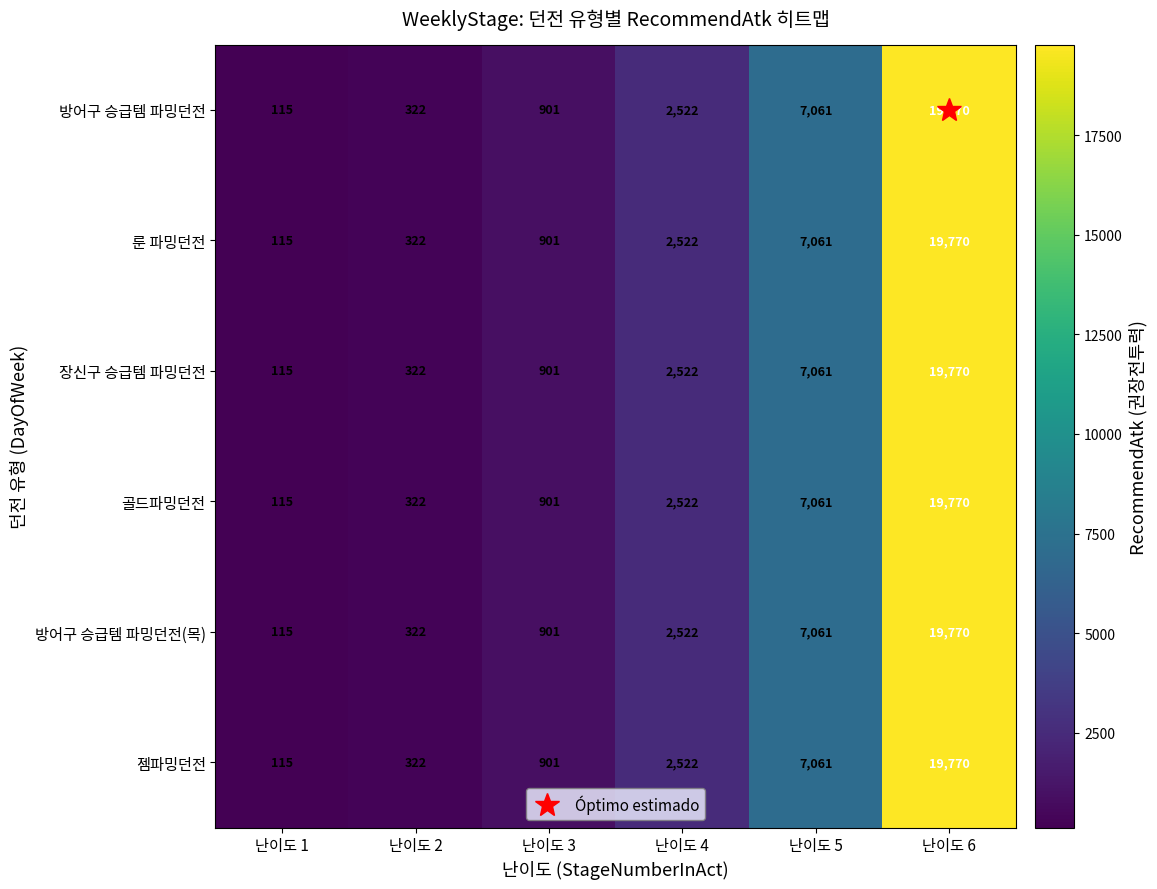

What is the sum of the 방어구 승급템 파밍던전(목) values at 난이도 3 and 난이도 5?

7962